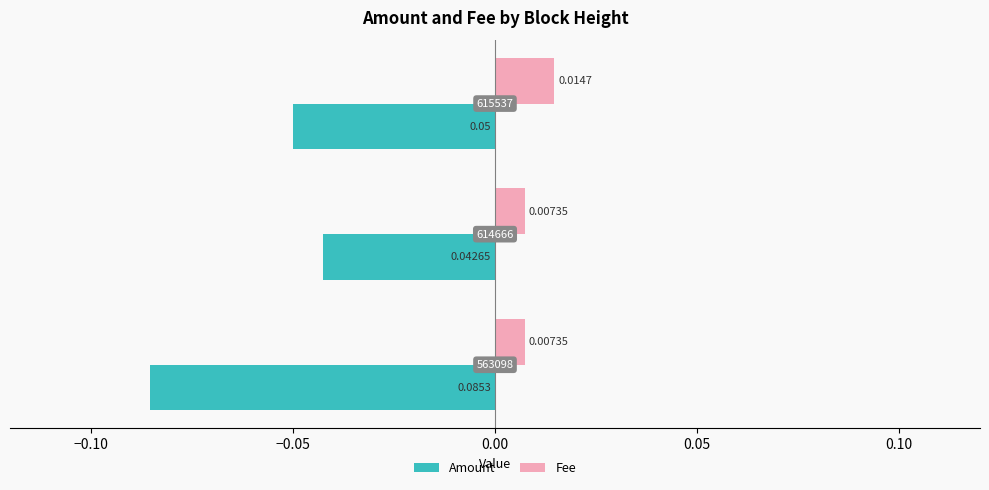

List the series in order of their peak value, highest first.

Fee, Amount